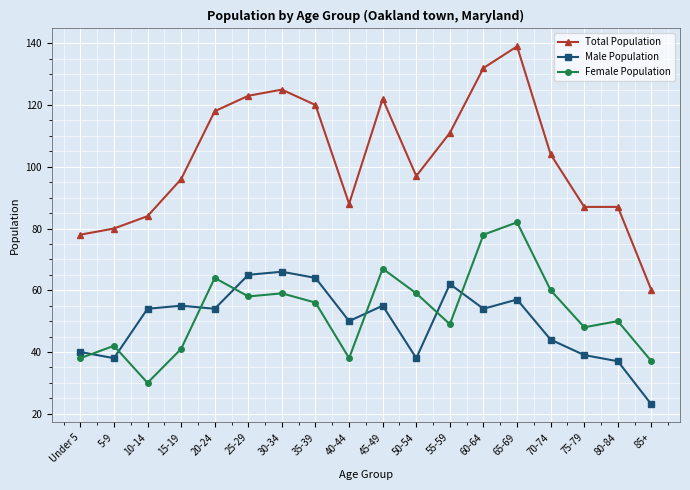

The value of Male Population at Under 5 is 19. True or false?

False